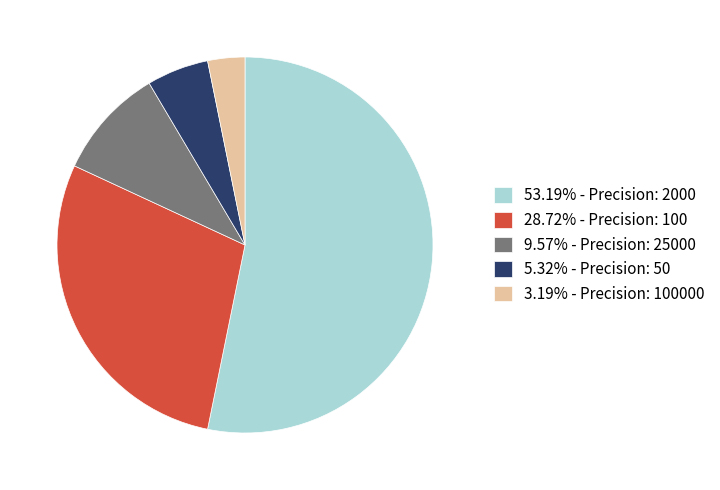

Is there any slice that represents more than half of the pie?

Yes